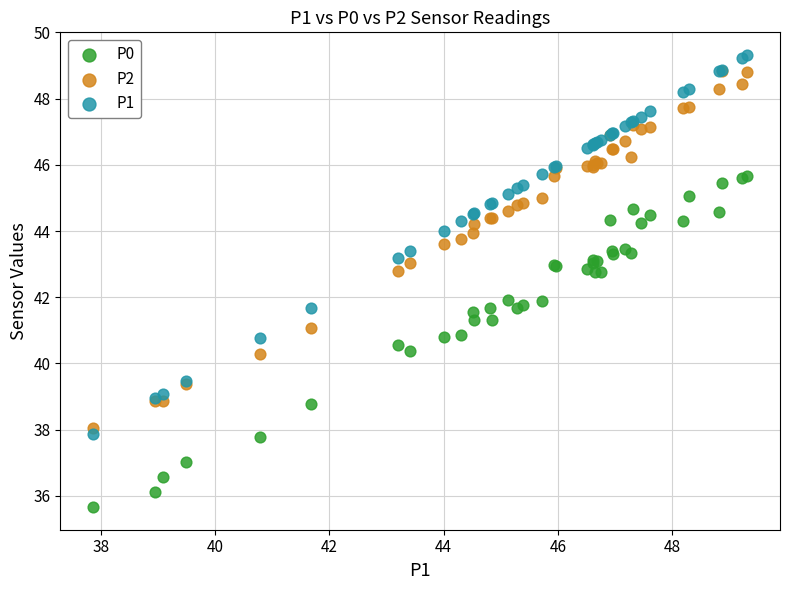

What are all the series names shown in the legend?

P0, P2, P1